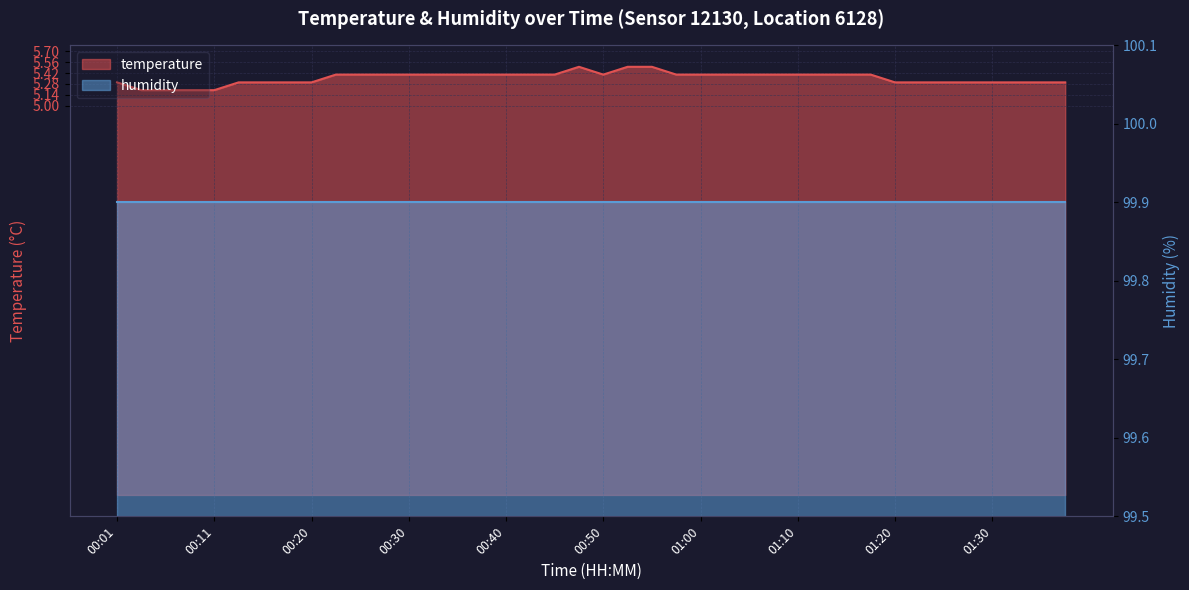

Reading left to right, what are all the values shown in this chart?

00:01=5.3	00:03=5.2	00:06=5.2	00:08=5.2	00:11=5.2	00:13=5.3	00:15=5.3	00:18=5.3	00:20=5.3	00:23=5.4	00:25=5.4	00:28=5.4	00:30=5.4	00:33=5.4	00:35=5.4	00:38=5.4	00:40=5.4	00:42=5.4	00:45=5.4	00:47=5.5	00:50=5.4	00:52=5.5	00:55=5.5	00:57=5.4	01:00=5.4	01:02=5.4	01:05=5.4	01:07=5.4	01:10=5.4	01:12=5.4	01:15=5.4	01:17=5.4	01:20=5.3	01:22=5.3	01:25=5.3	01:28=5.3	01:30=5.3	01:33=5.3	01:35=5.3	01:38=5.3